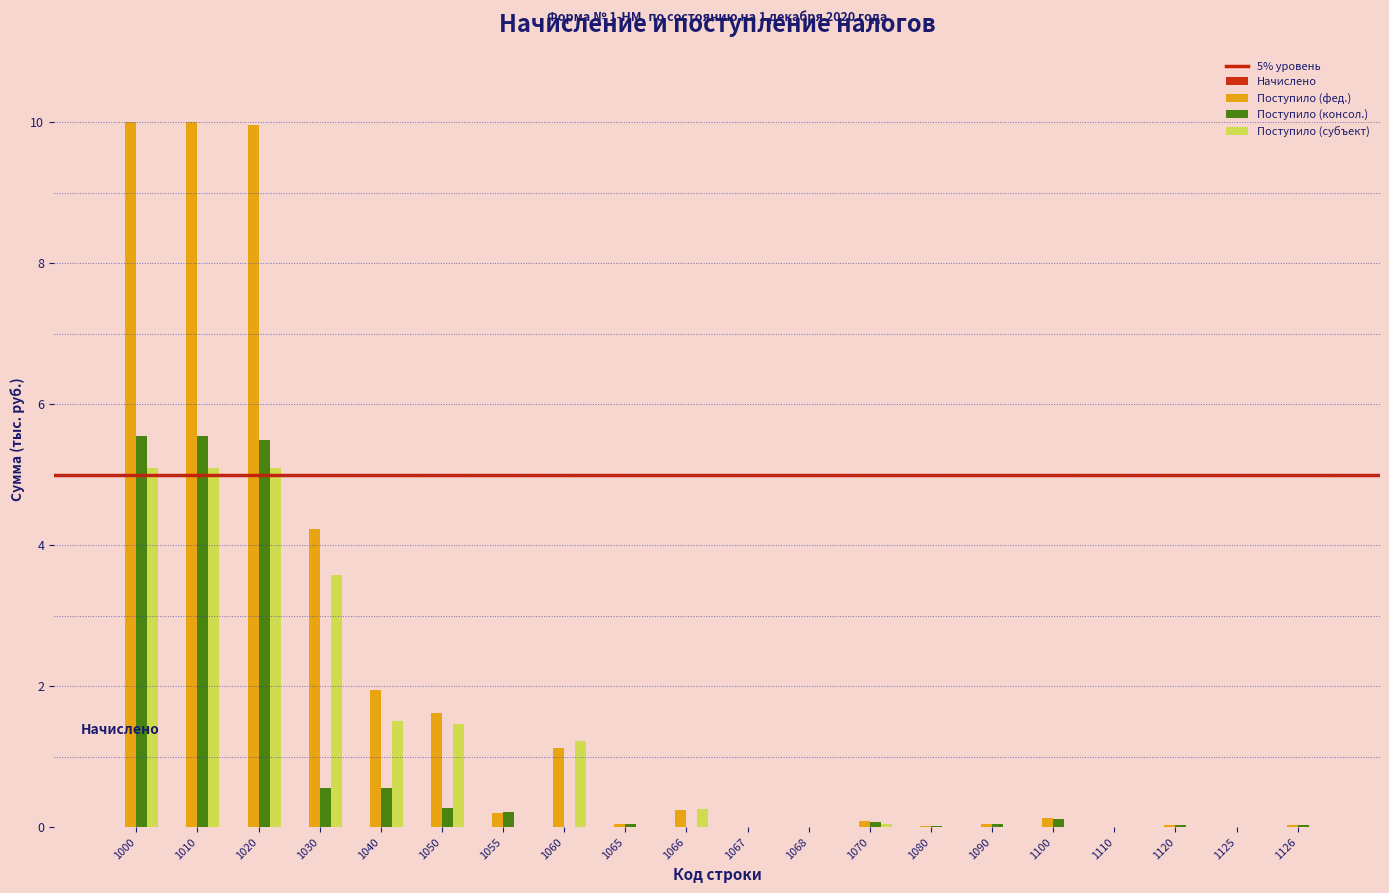

Is it true that Поступило (консол.) equals 0.0 at 1080?

True